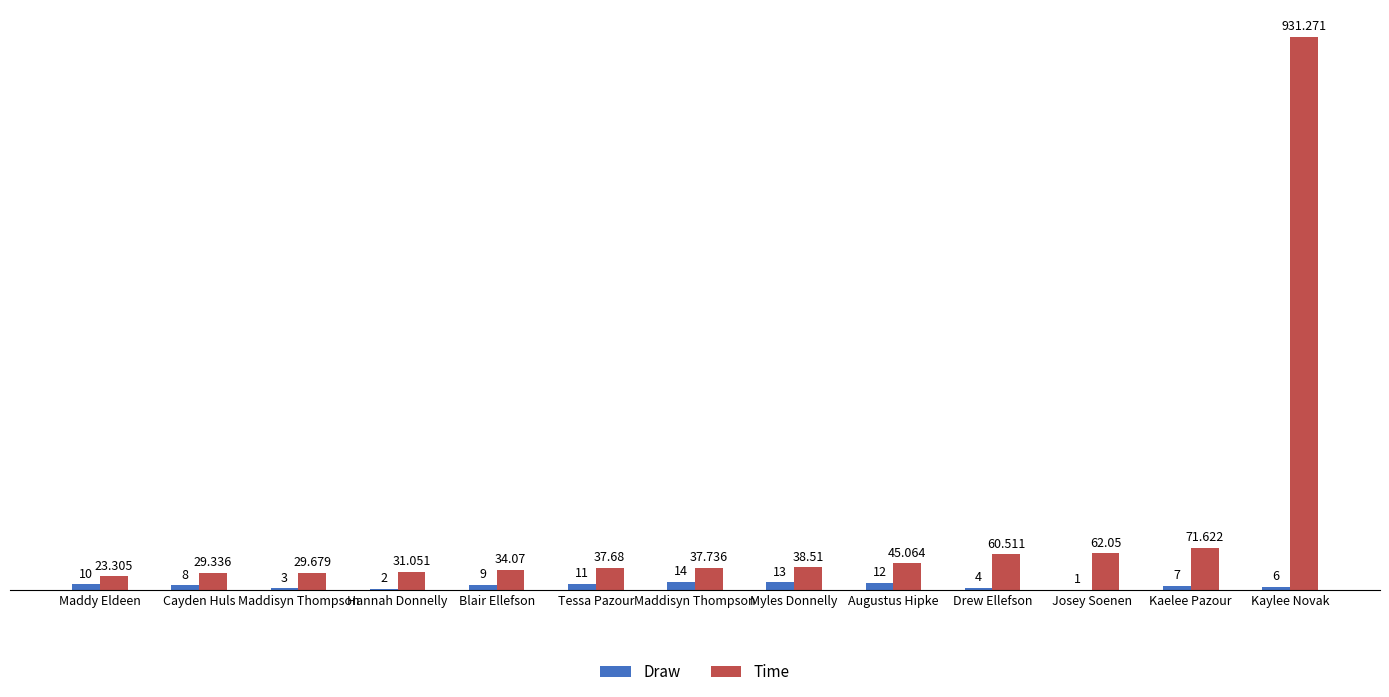

What are all the series names shown in the legend?

Draw, Time